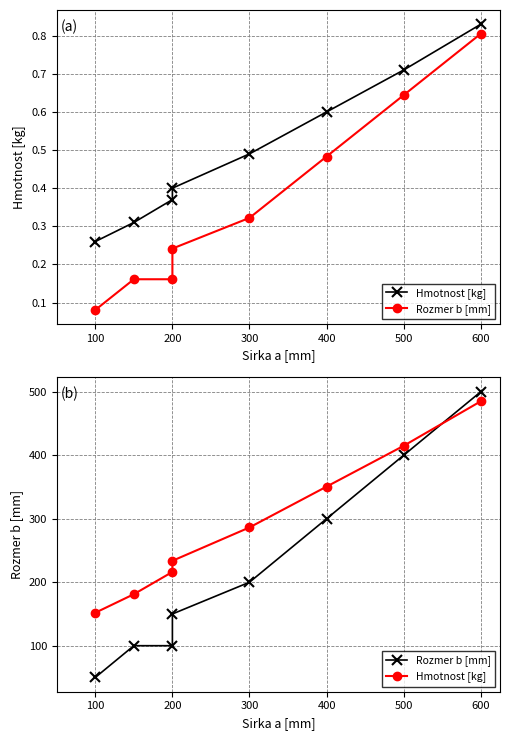

What is the difference between the second highest and second lowest values in the Rozmer b [mm] series?

300.0